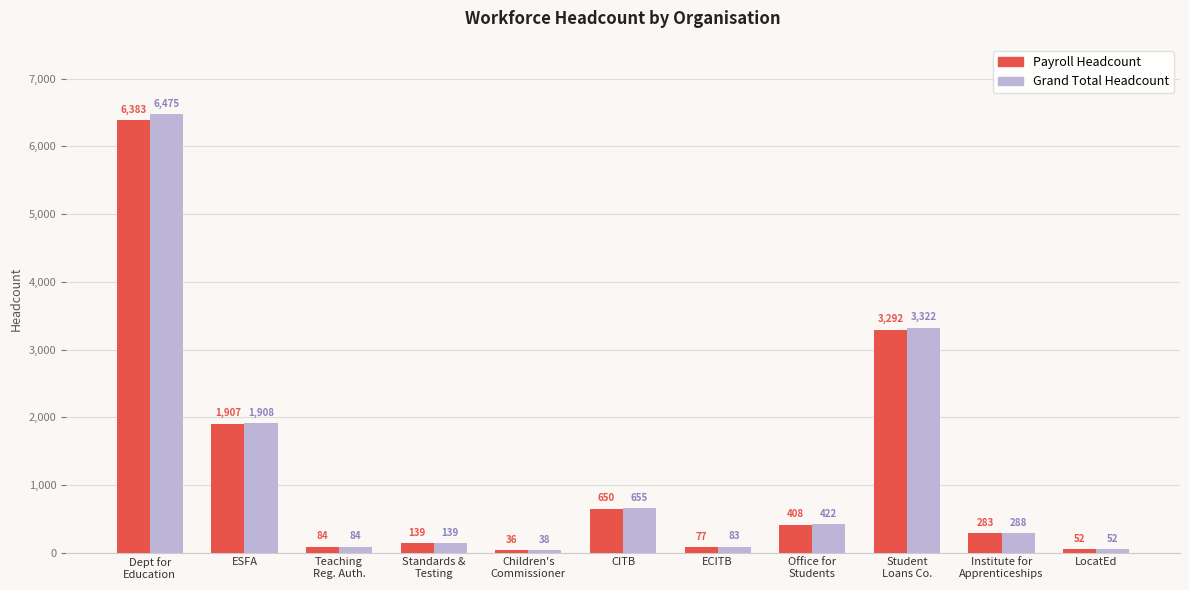

Reading left to right, transcribe all the data shown in this chart.

Payroll Headcount: 6383	1907	84	139	36	650	77	408	3292	283	52
Grand Total Headcount: 6475	1908	84	139	38	655	83	422	3322	288	52